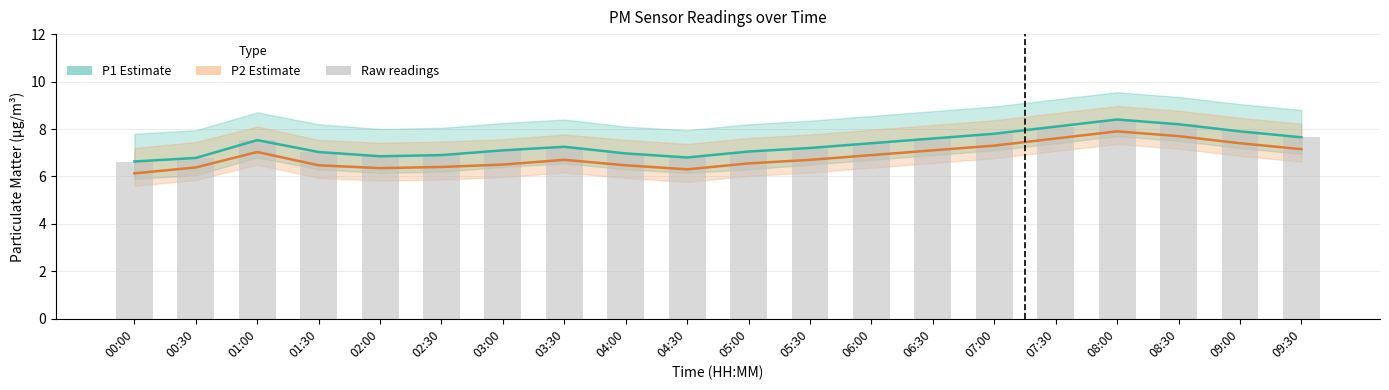

The P1 Estimate series shows 7.0 at 04:00. True or false?

True